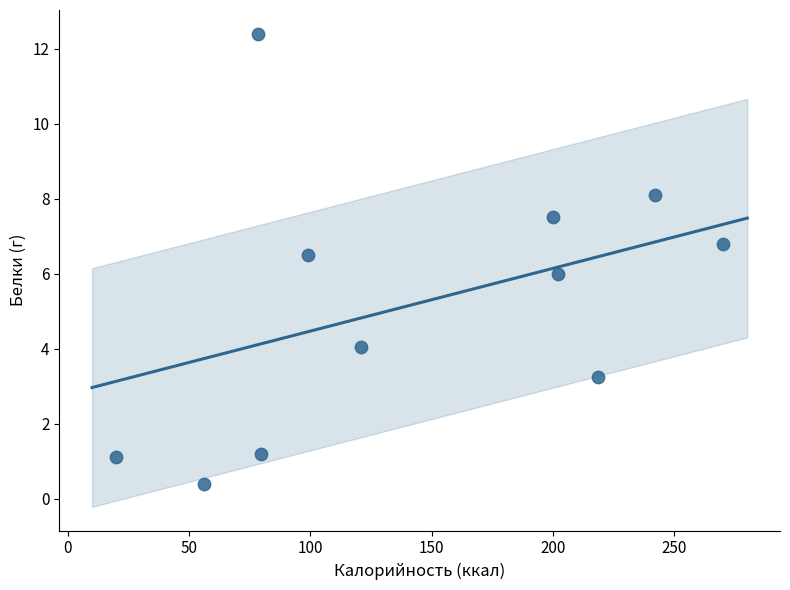

What is the average X value?

144.2